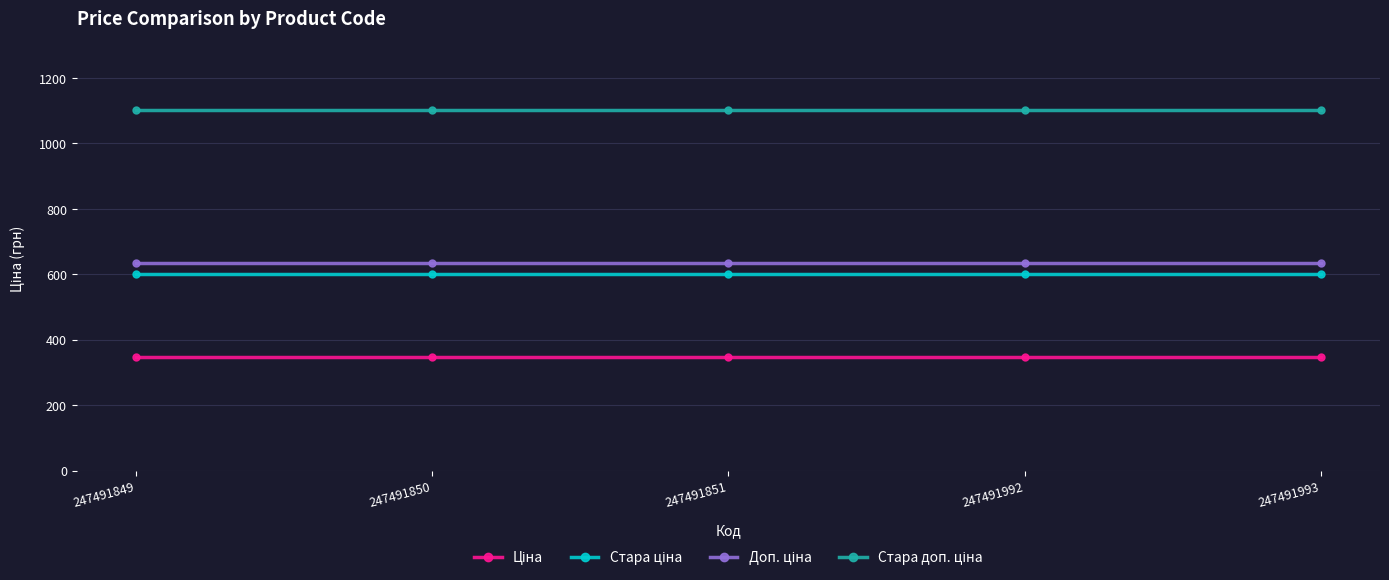

What is the spread (max minus min) of values at 247491850?

754.4